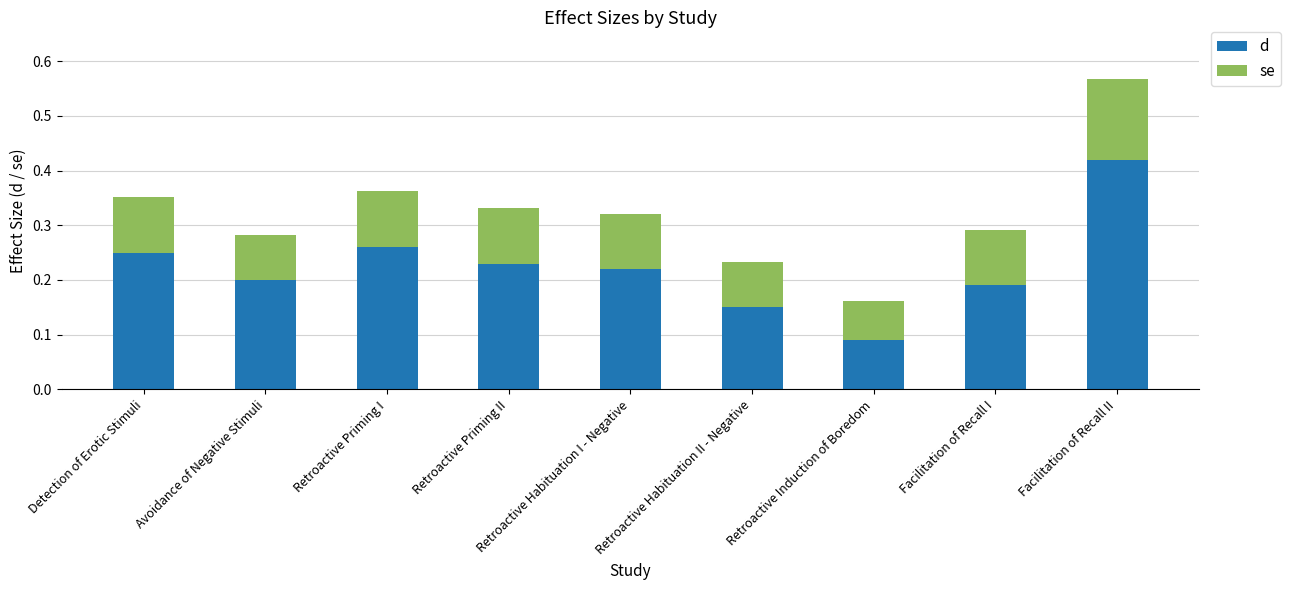

Is it true that d equals 0.2 at Detection of Erotic Stimuli?

True